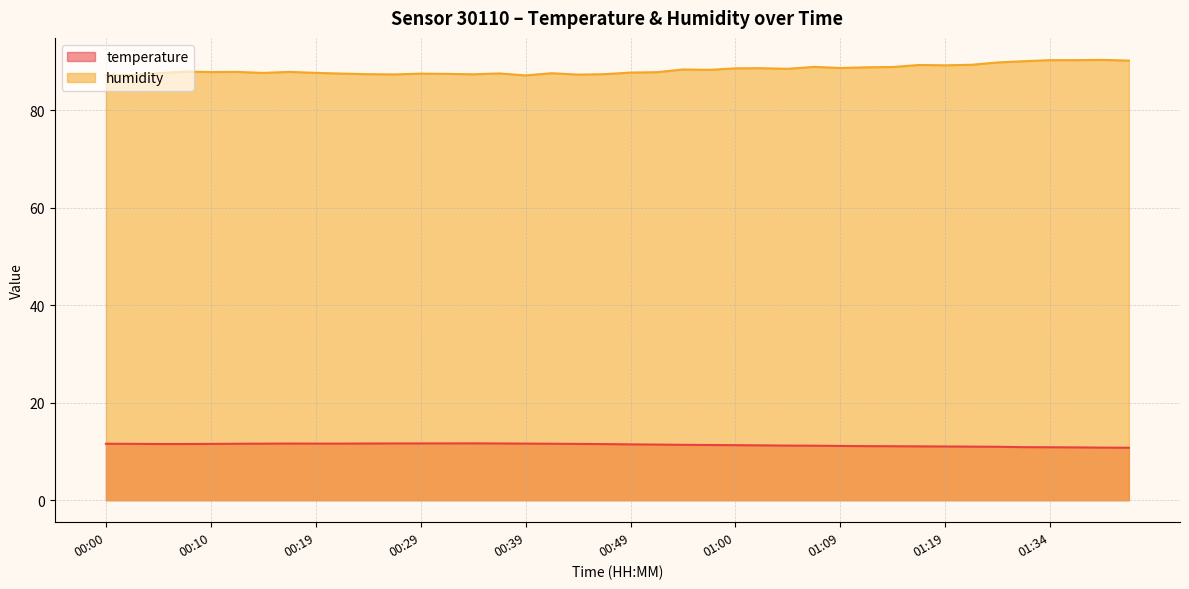

True or false: humidity has more than 0 interior local peaks.

True